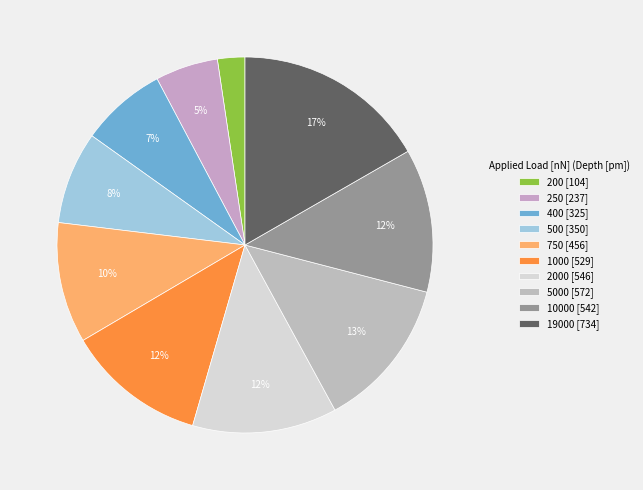

Which category has the biggest portion of the pie?

19000 [734]